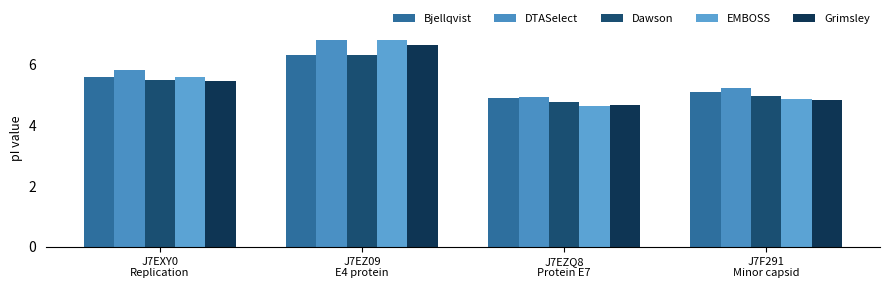

What is the sum of the Grimsley values at J7EZ09
E4 protein and J7F291
Minor capsid?

11.5